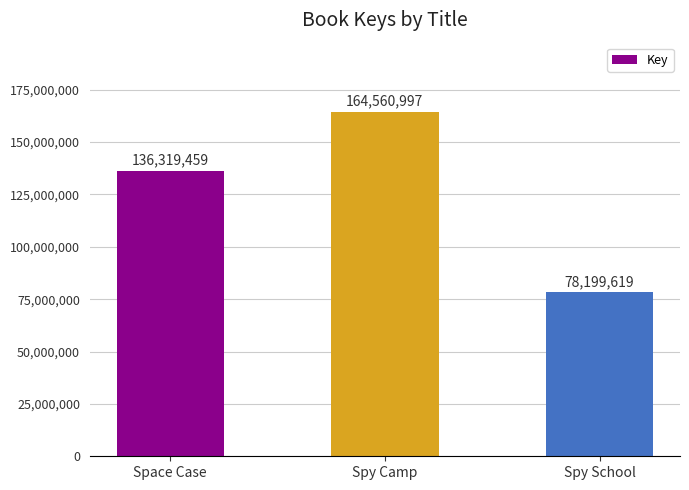

The value at Space Case is 136319459. True or false?

True